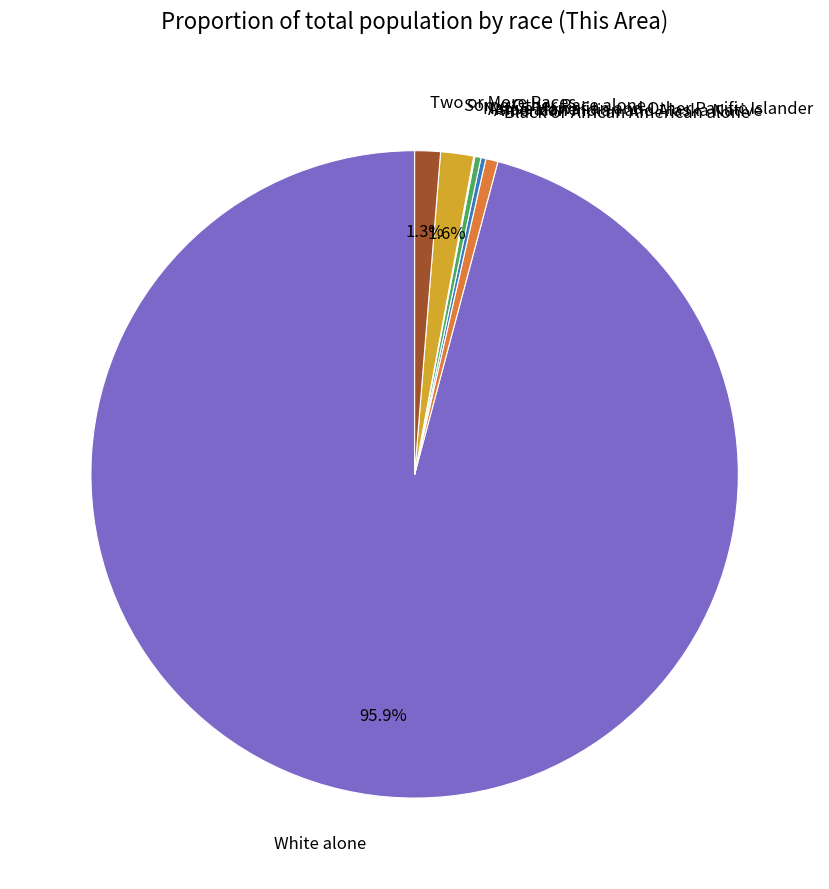

Is the sum of Two or More Races and White alone greater than half?

Yes